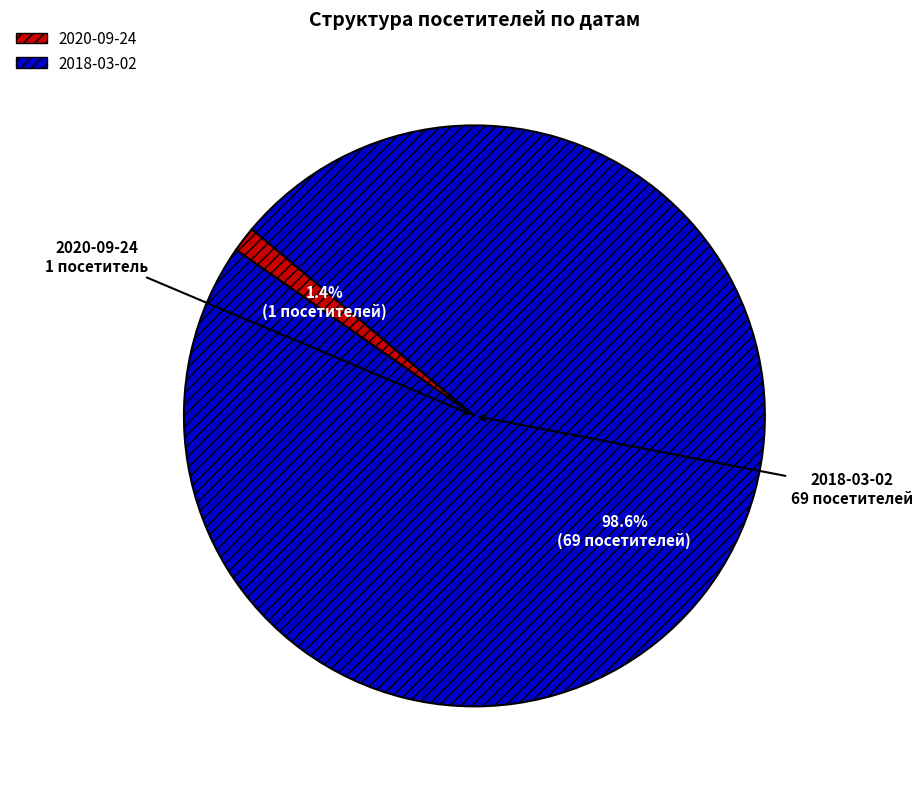

To the nearest percent, what is the difference between the 2020-09-24 and 2018-03-02 slice percentages?

97%